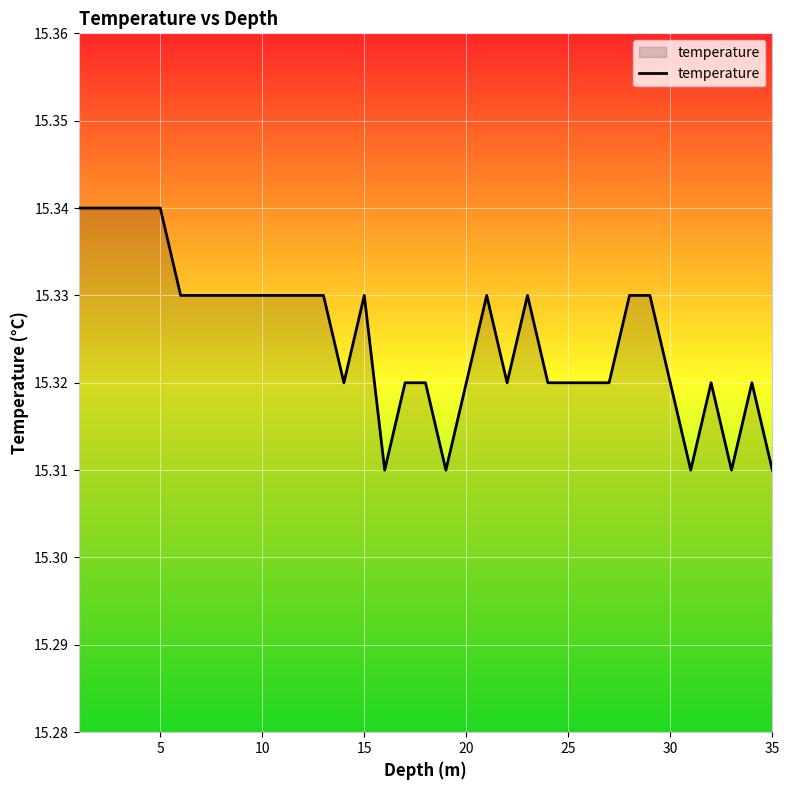

Does the chart display data point markers on the line(s)?

No